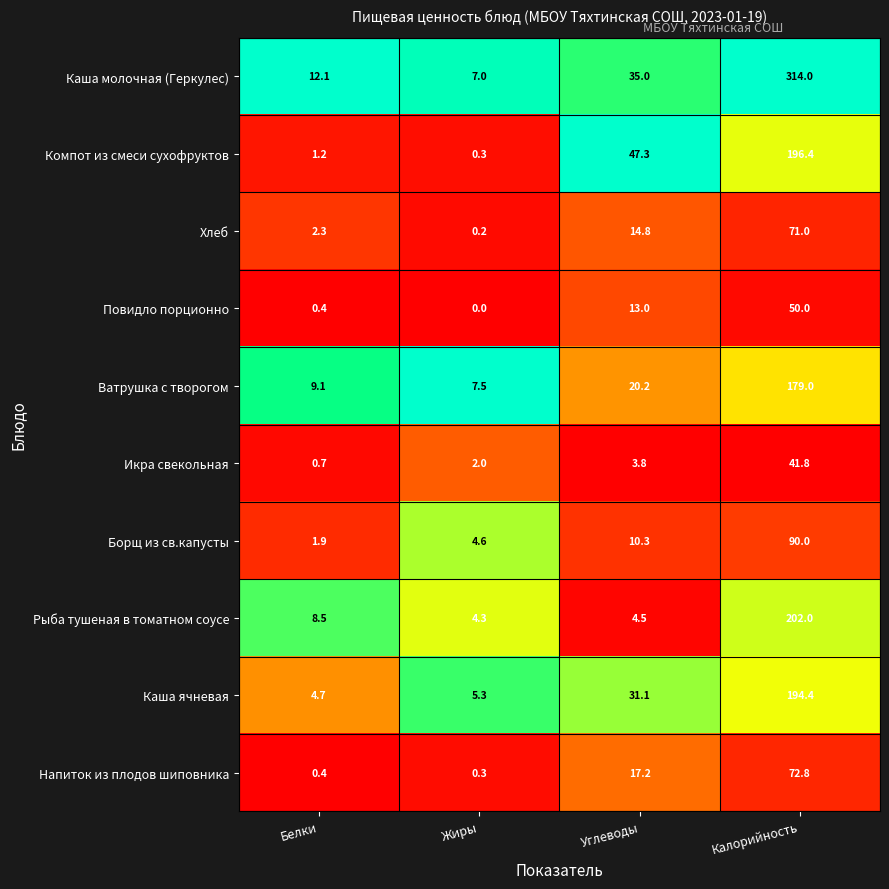

The Напиток из плодов шиповника series shows 17.2 at Углеводы. True or false?

True